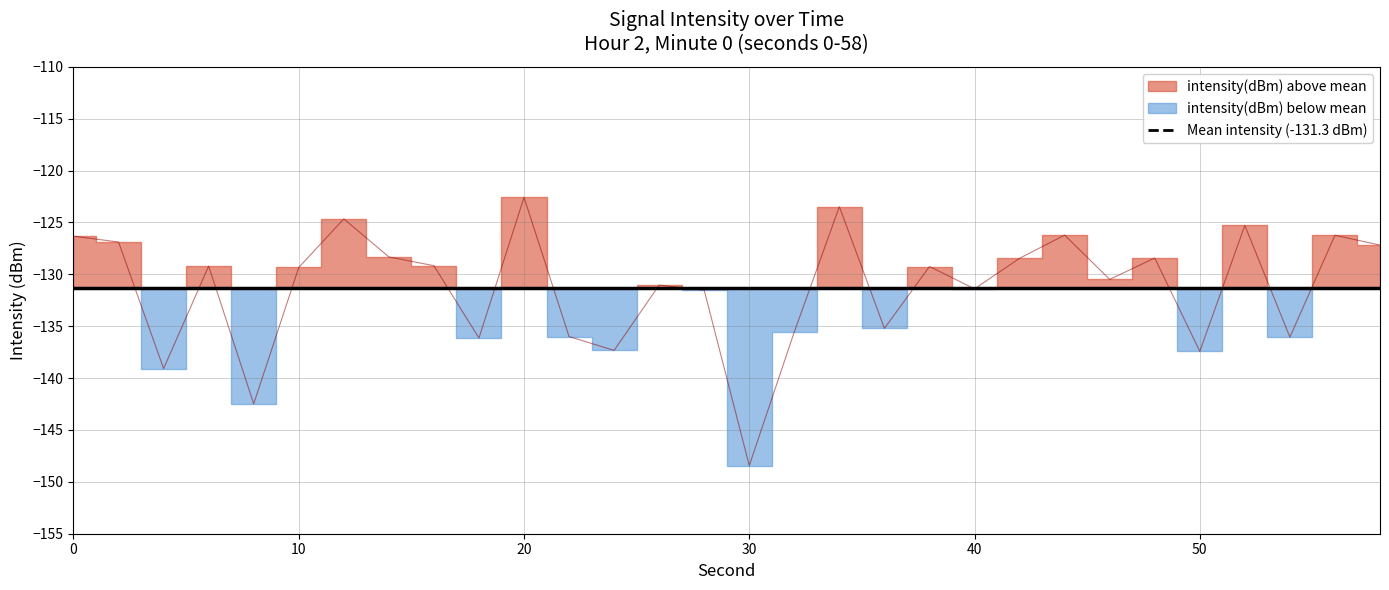

What is the difference between the values at 34 and 10?

5.9